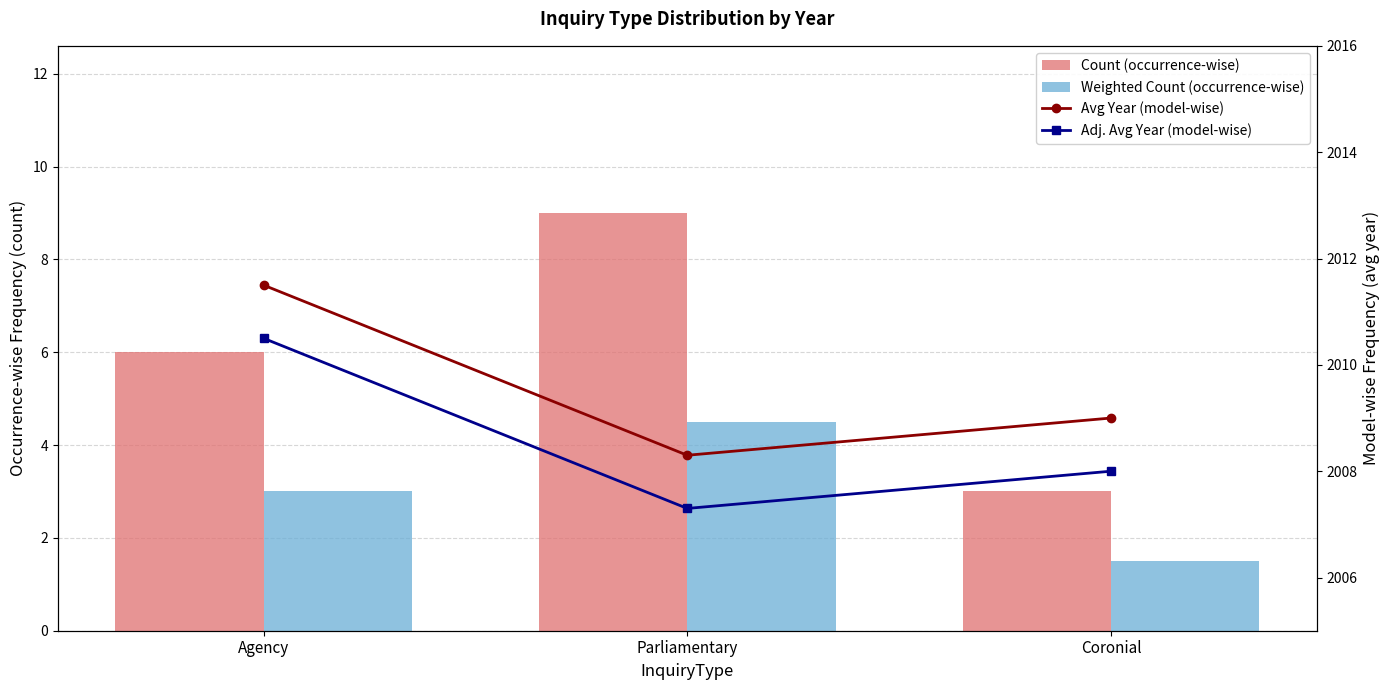

At how many categories does at least one series exceed 487?

3